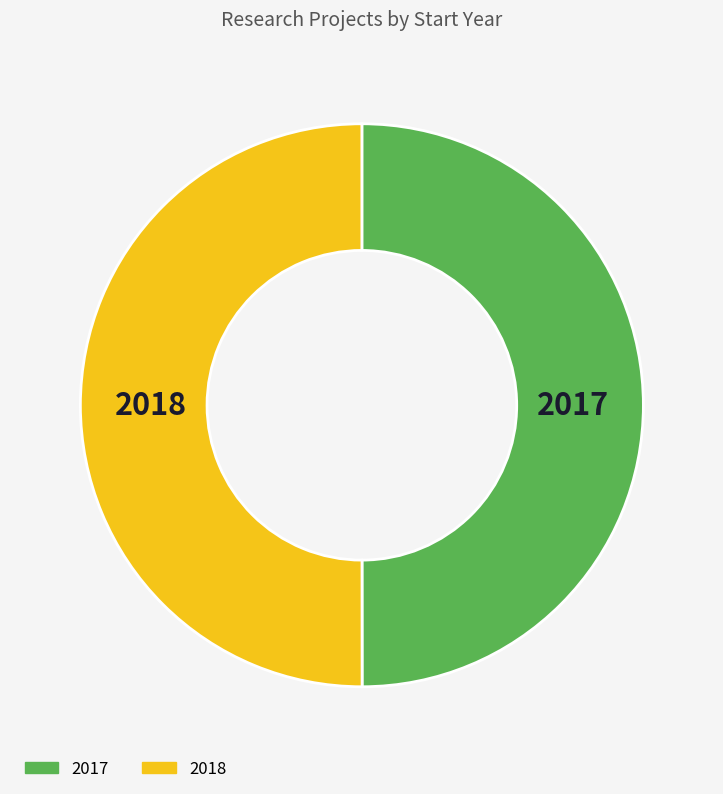

Is it true that 2017 is 56% of the pie?

False